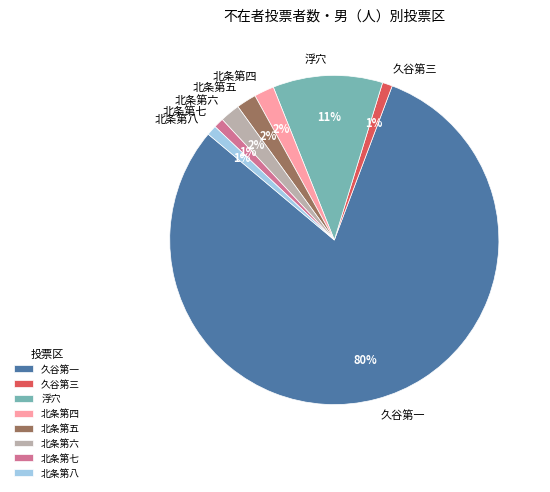

Does 久谷第一 account for over 50% of the chart?

Yes